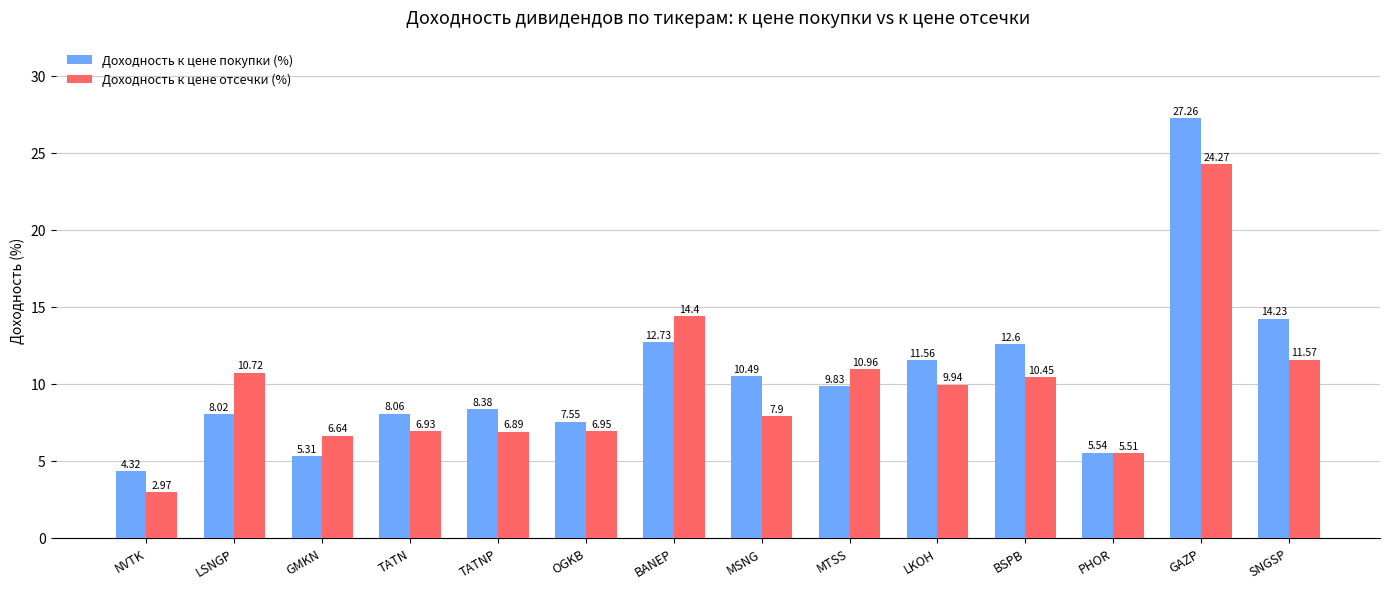

What position from the right is PHOR?

3